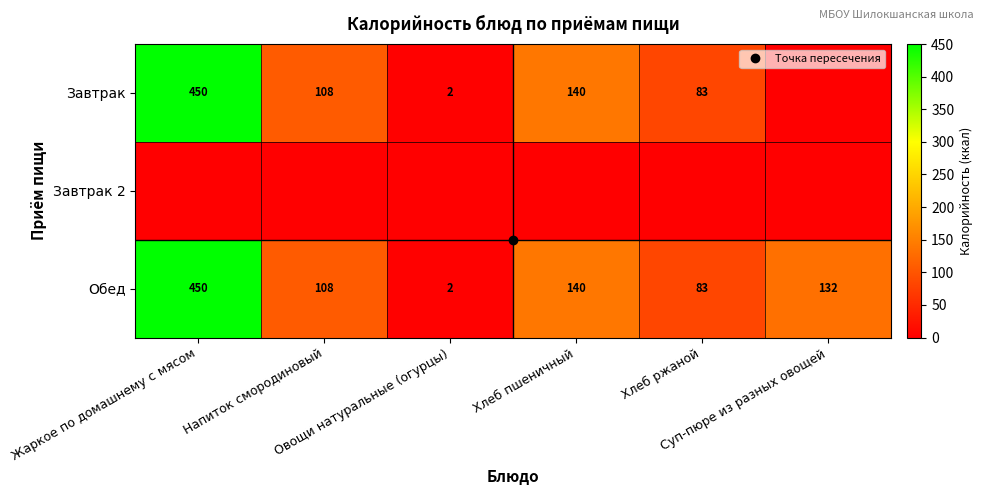

The Завтрак series shows 450.0 at Жаркое по домашнему с мясом. True or false?

True